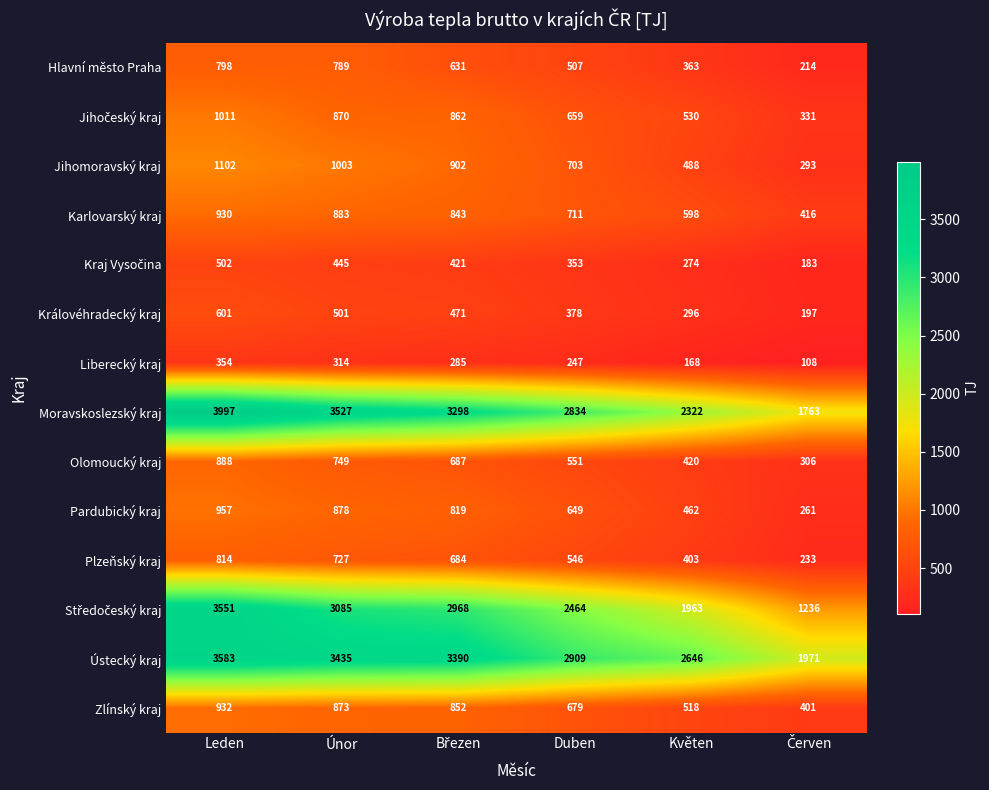

What is the difference between the highest and lowest values at Leden?

3643